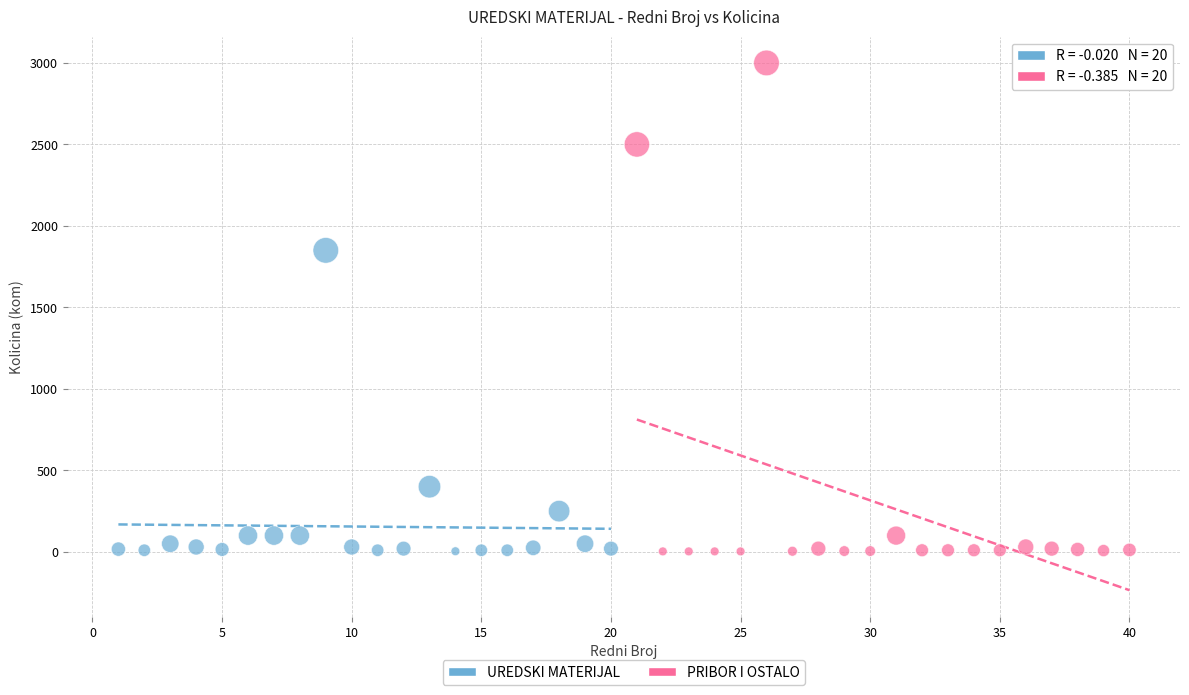

What are all the series names shown in the legend?

UREDSKI MATERIJAL, PRIBOR I OSTALO